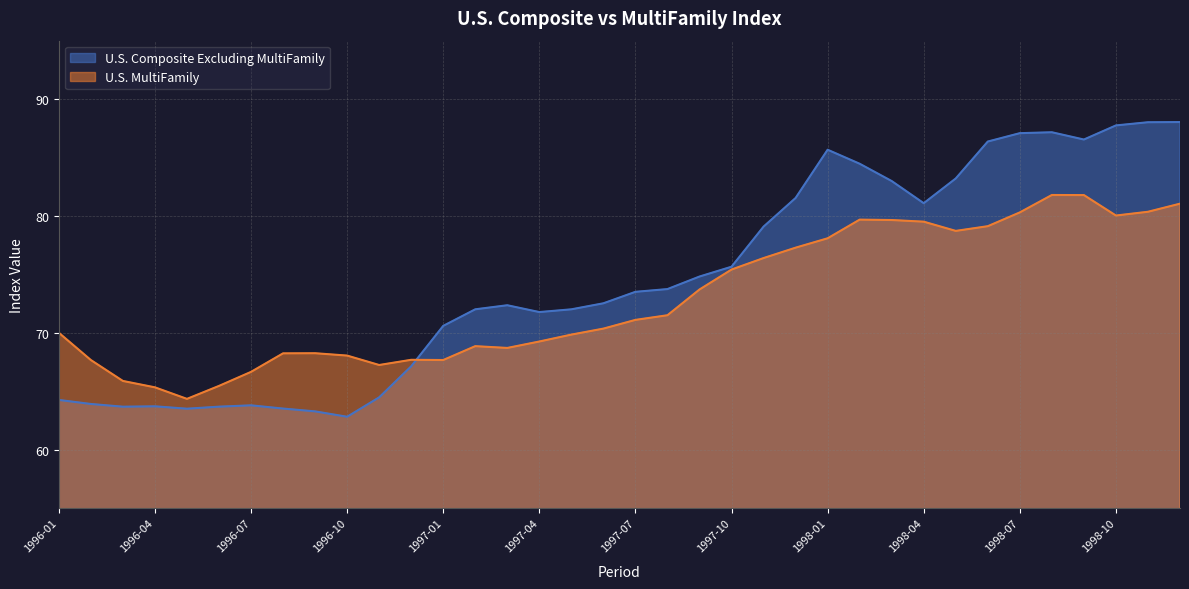

After their last crossing, which series has the higher values: U.S. Composite Excluding MultiFamily or U.S. MultiFamily?

U.S. Composite Excluding MultiFamily